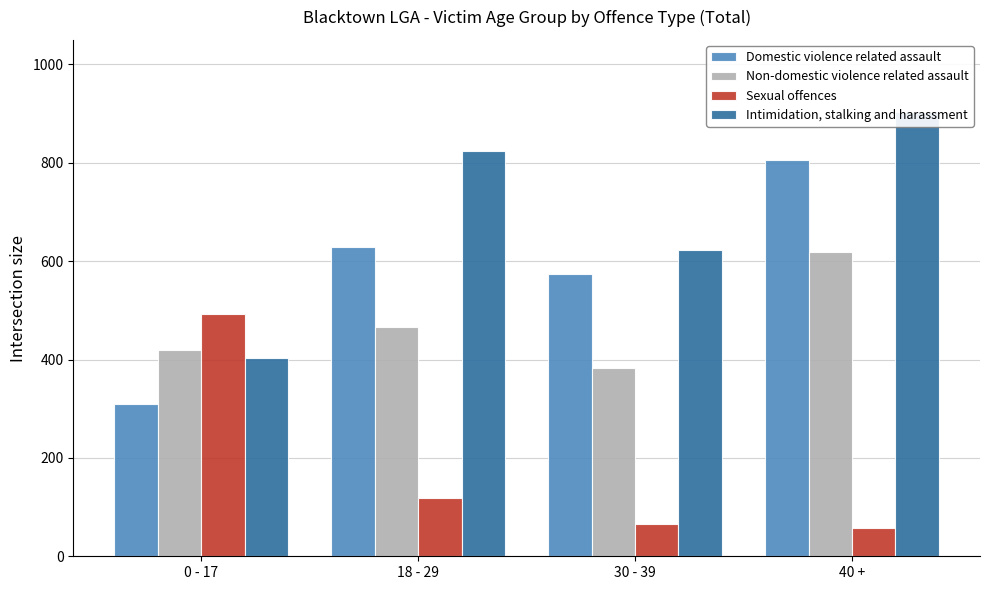

What is the label of the 1st bar from the left?

0 - 17